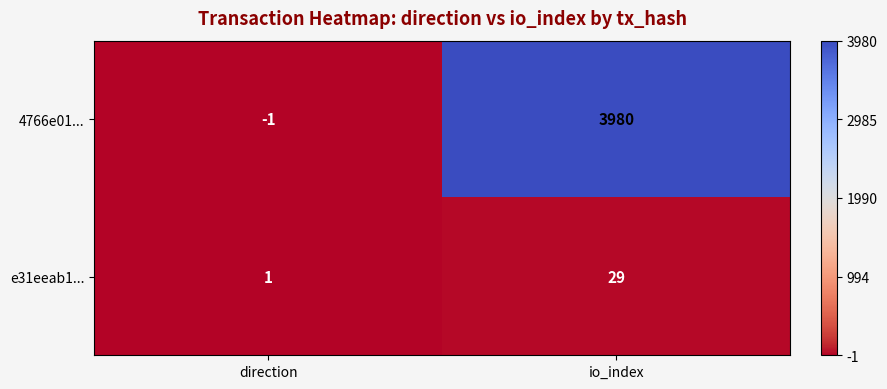

List the series in order of their overall mean, highest first.

4766e01..., e31eeab1...